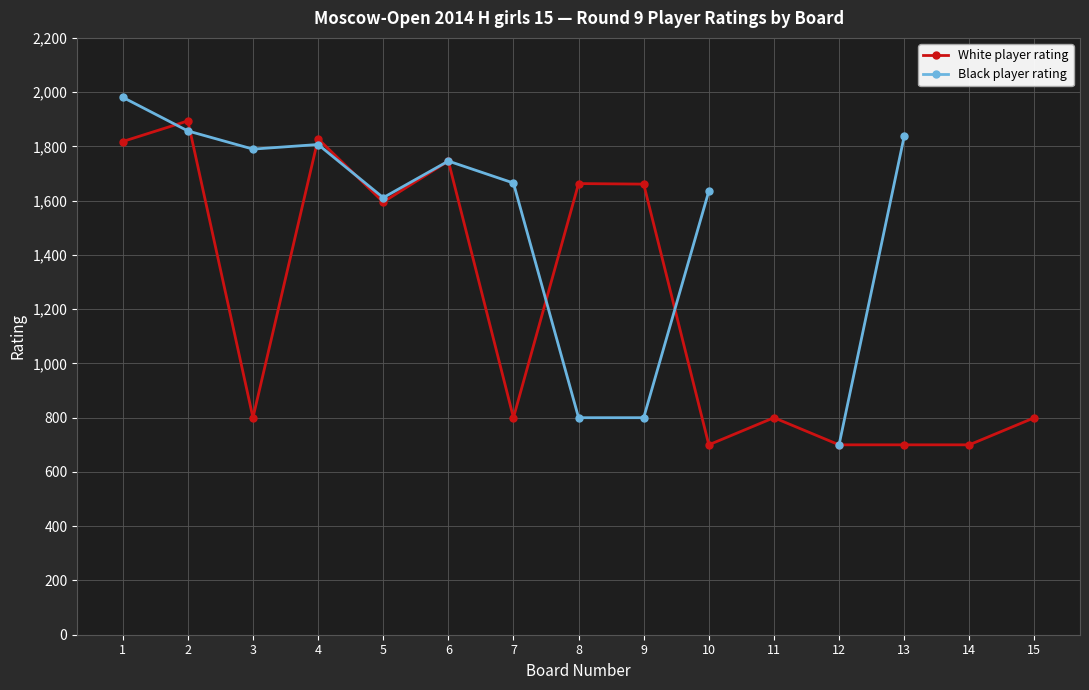

How many lines are shown in the chart?

2